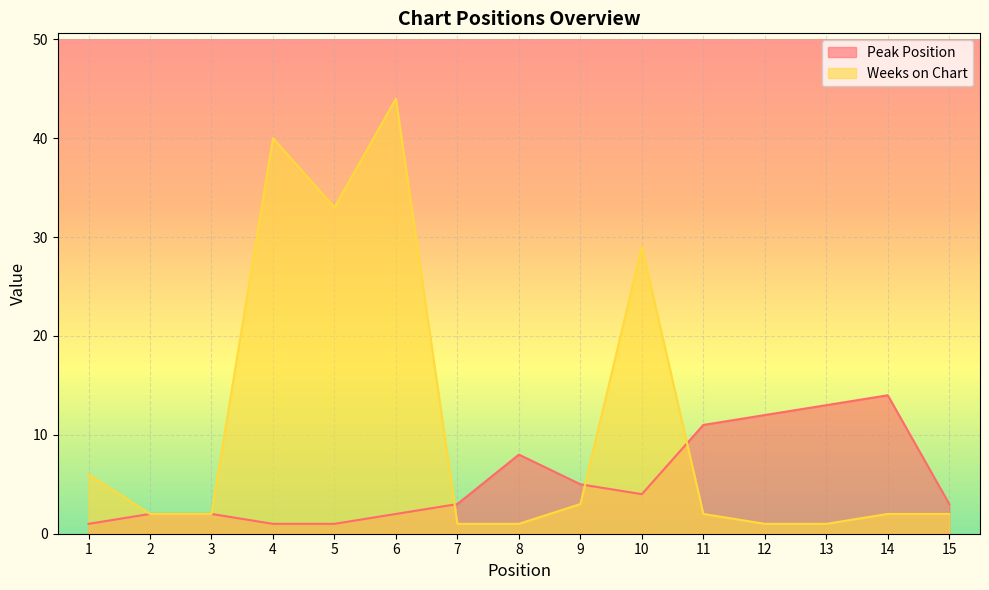

Rank the categories by Weeks on Chart value from lowest to highest.

7, 8, 12, 13, 2, 3, 11, 14, 15, 9, 1, 10, 5, 4, 6